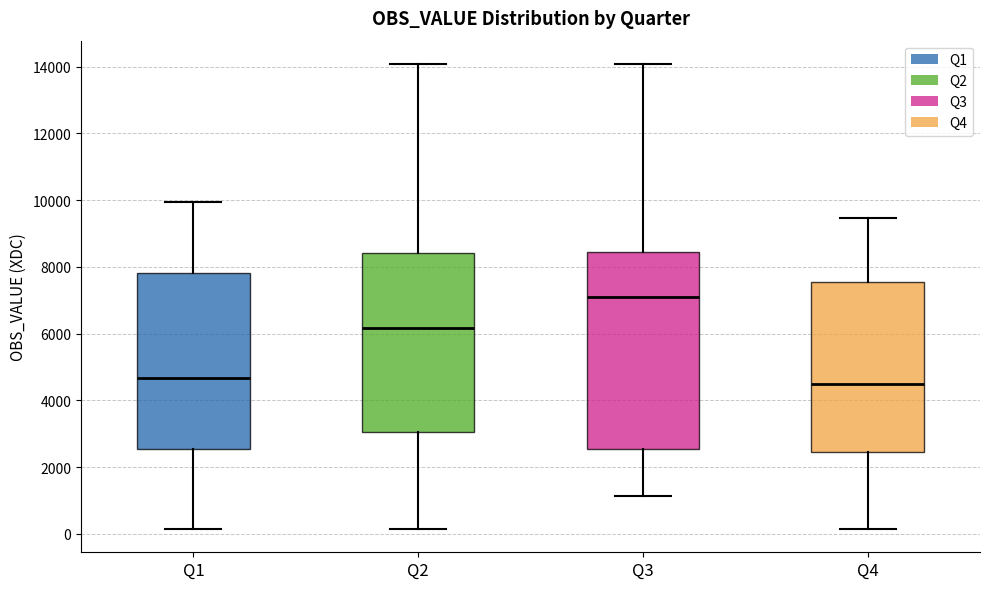

Reading left to right, read every box against the y-axis: the position of its median line, the range the box covers, and the ends of its whiskers. The values are not printed on the chart, so give them approximately, as read against the axis.

Q1: median 4600, box 2600 to 7800, whiskers 200 to 10000
Q2: median 6200, box 3000 to 8400, whiskers 200 to 14000
Q3: median 7200, box 2600 to 8400, whiskers 1200 to 14000
Q4: median 4400, box 2400 to 7600, whiskers 200 to 9400